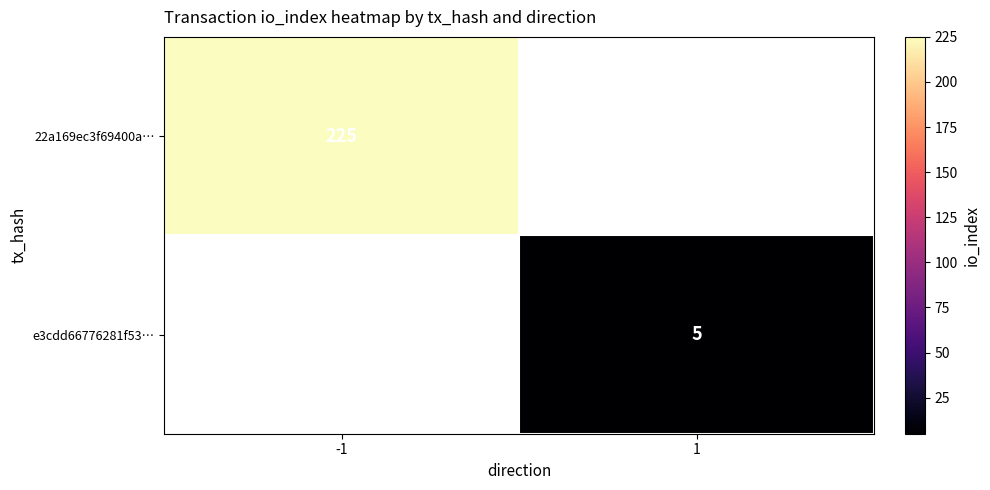

The value of e3cdd66776281f53… at 1 is 5. True or false?

True